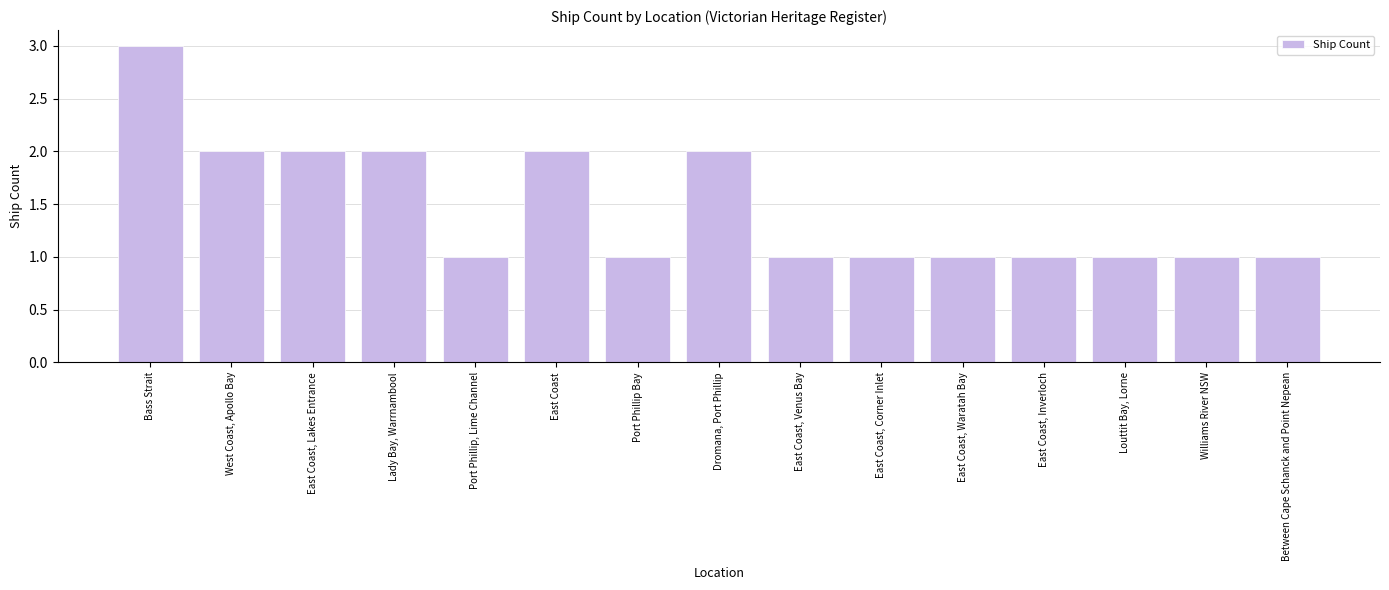

Approximately how many times larger is the value at Lady Bay, Warrnambool compared to Dromana, Port Phillip?

1.0